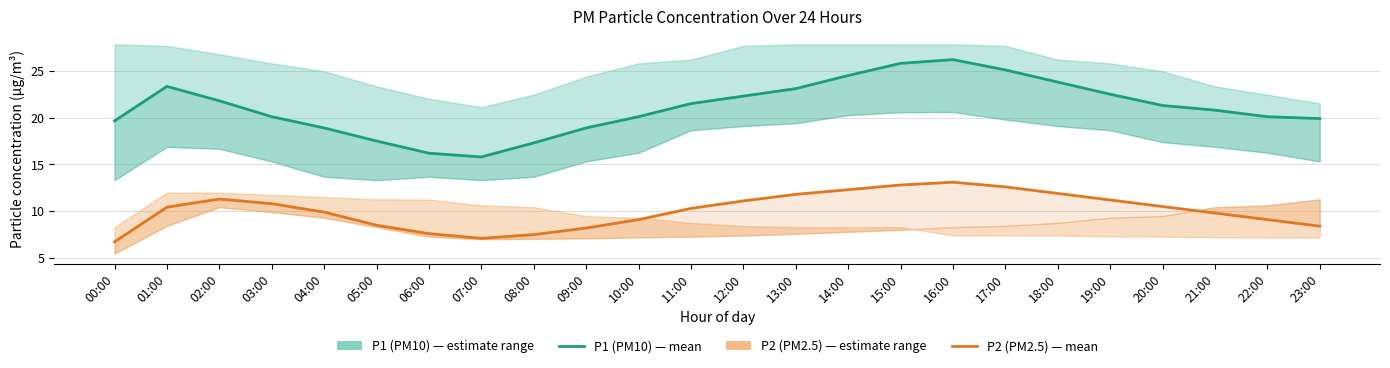

List the series in order of their overall mean, highest first.

P1 (PM10), P2 (PM2.5)